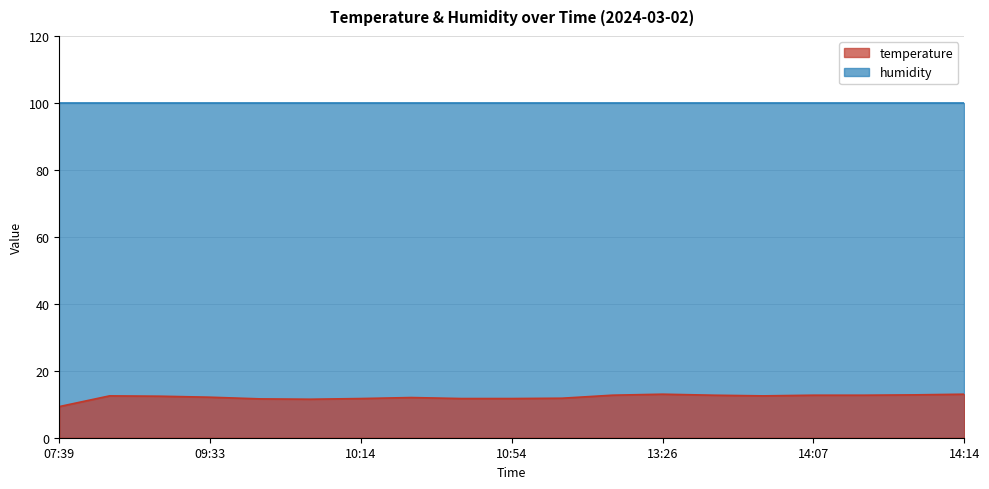

At which category does the chart reach its peak across all series?

13:26